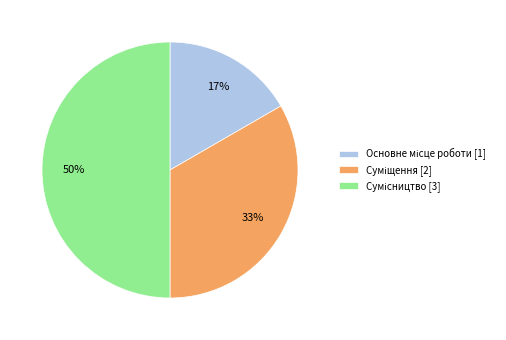

To the nearest percent, what is the average slice percentage?

33%